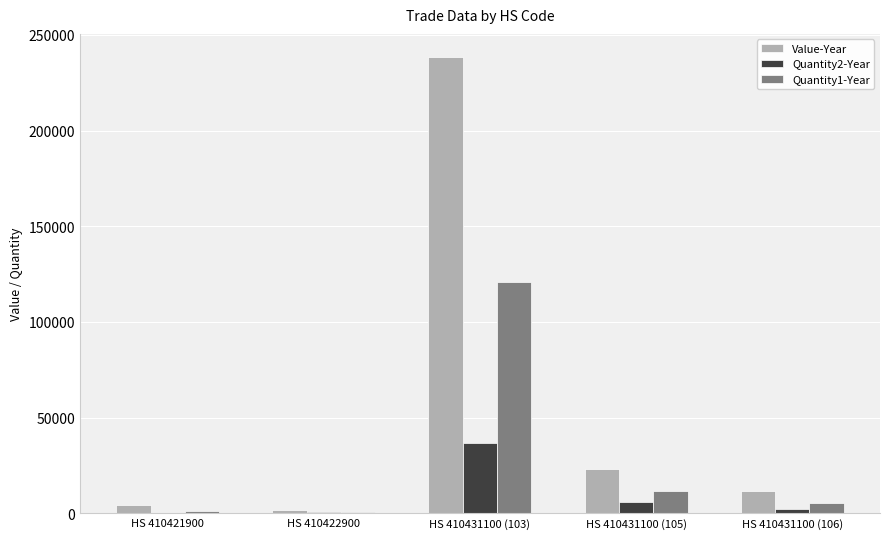

At which category does the chart reach its peak across all series?

HS 410431100 (103)